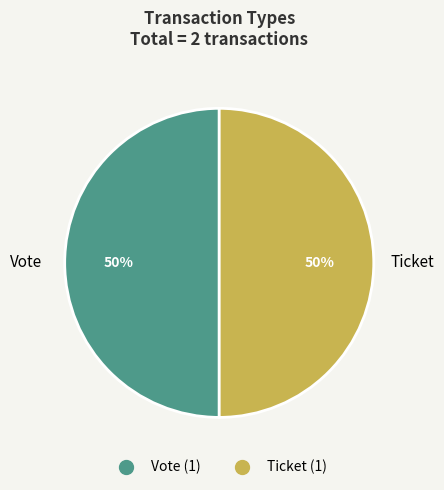

To the nearest percent, what is the average slice percentage?

50%